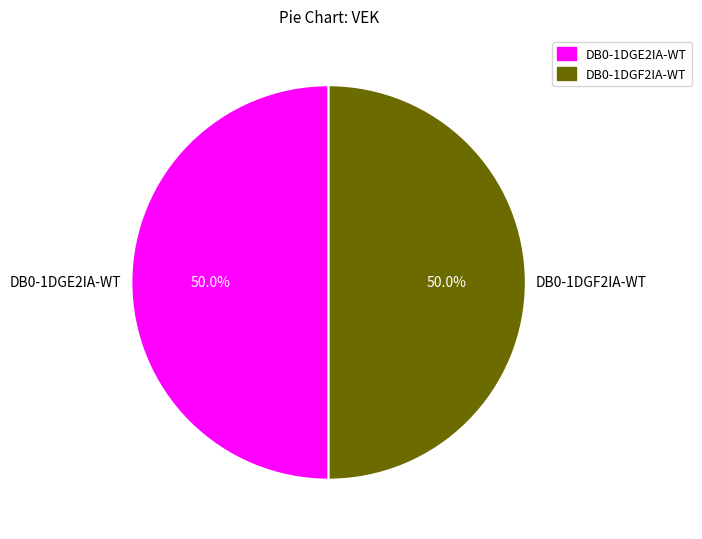

Approximately how many times larger is the value at DB0-1DGF2IA-WT compared to DB0-1DGE2IA-WT?

1.0